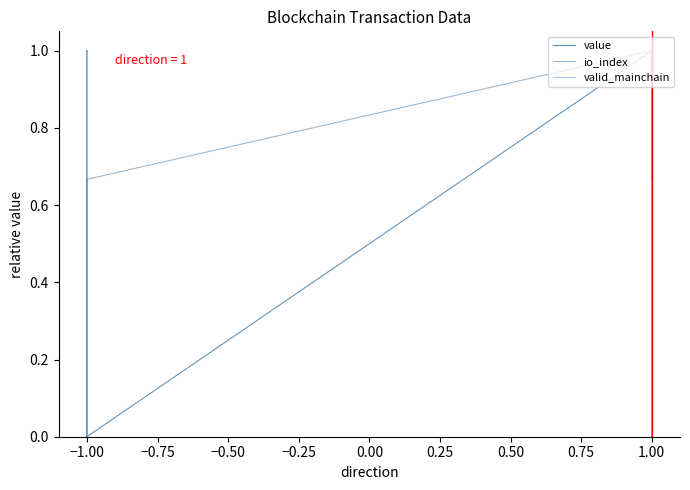

What is the sum of the value values at −1.00 and 1.00?

2.0